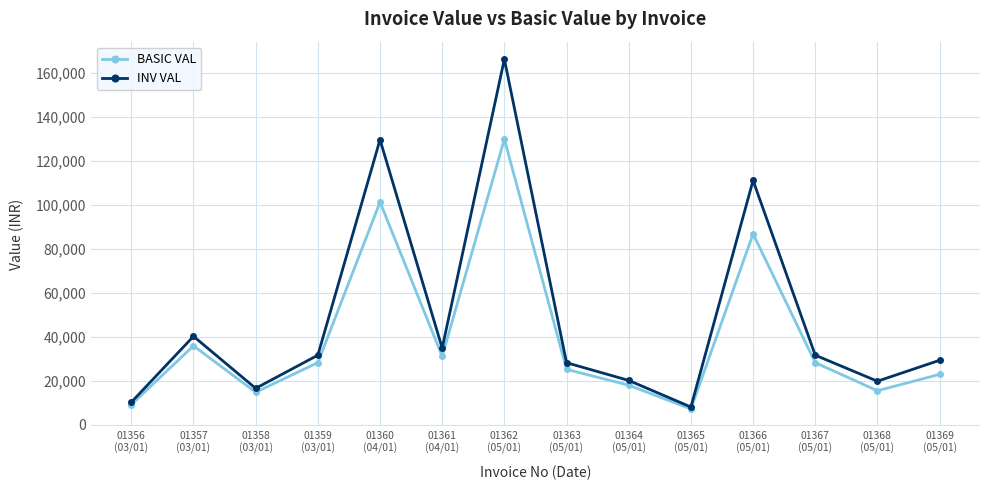

Which series has the largest range (max minus min)?

INV VAL